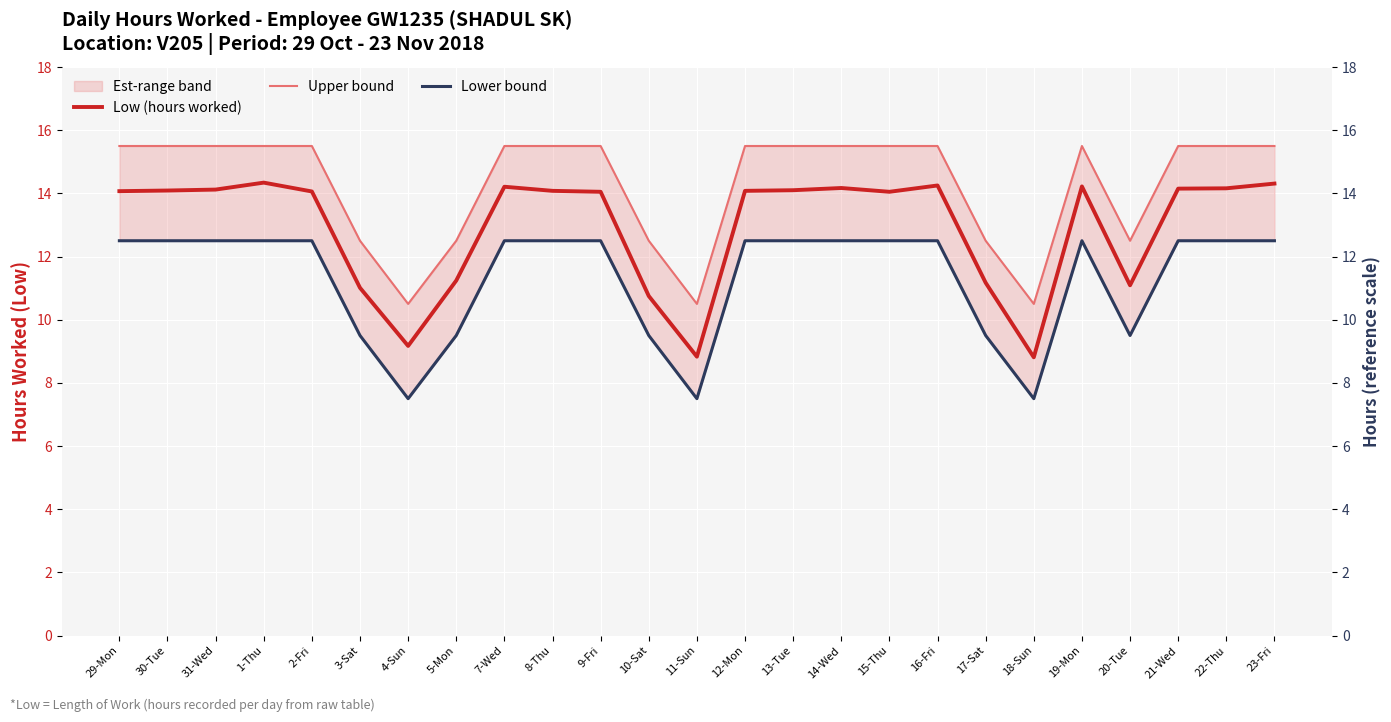

True or false: Upper bound has a value of 15.5 at 30-Tue.

True